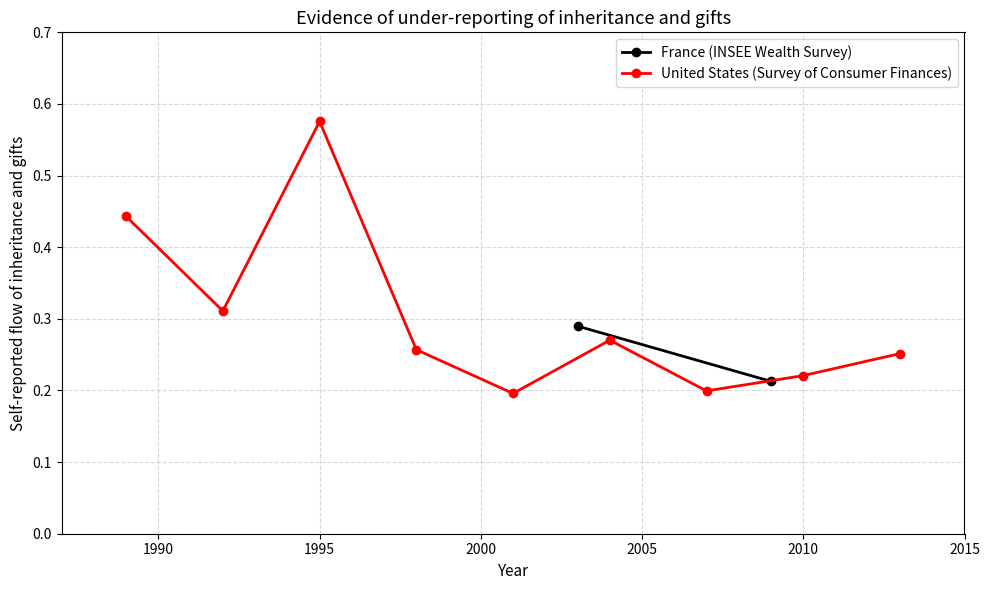

Count the United States (Survey of Consumer Finances) values in the range 0 to 1.

9